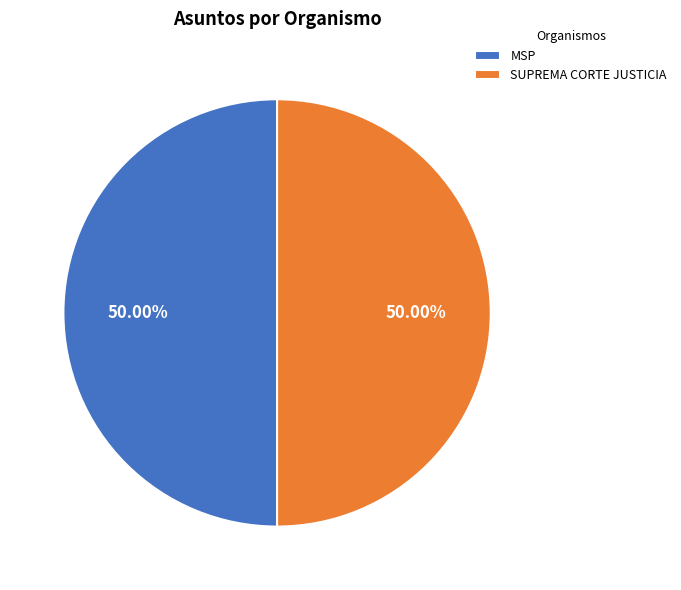

To the nearest percent, what portion does MSP represent?

50%